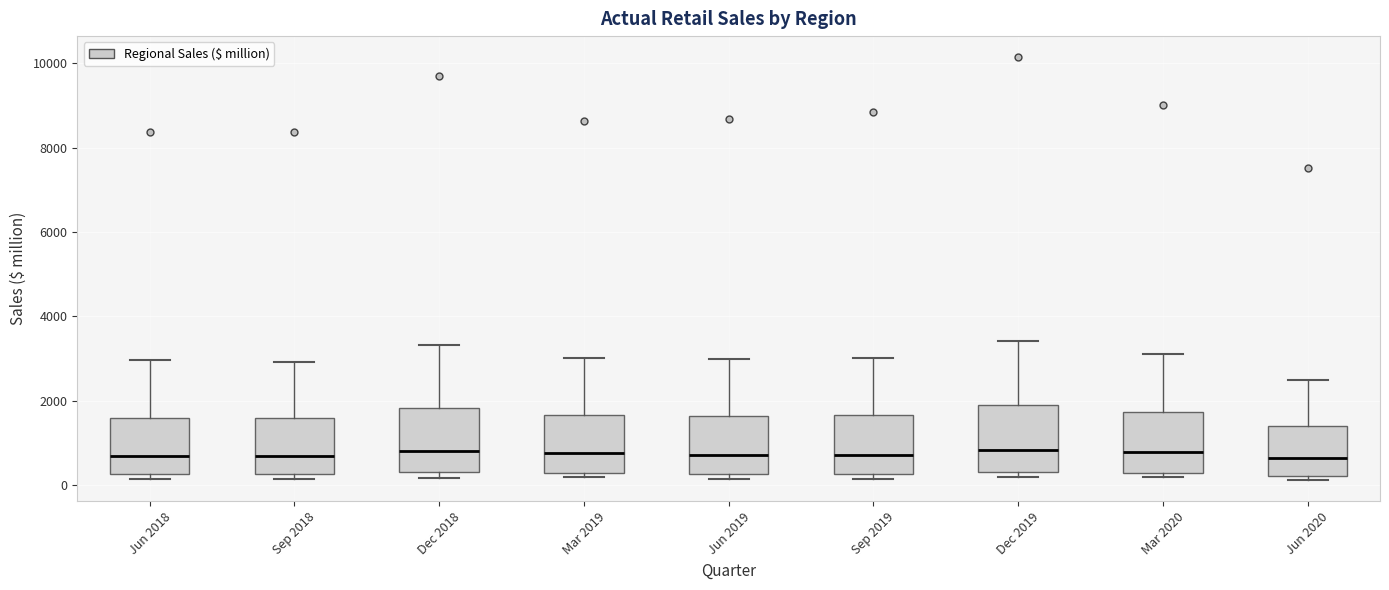

Where does the upper whisker of the box for Jun 2019 end on the y-axis? The values are not printed on the chart, so give them approximately, as read against the axis.

3000